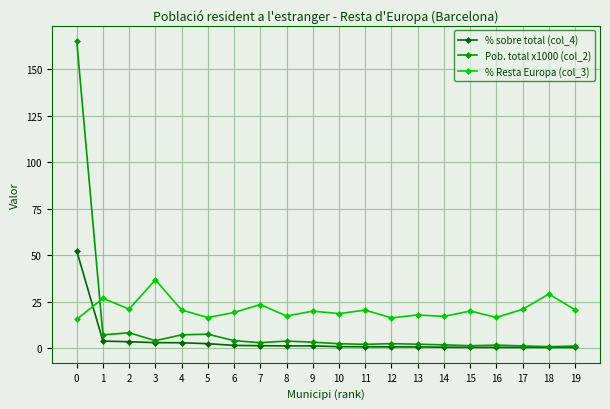

List the series in order of their overall mean, highest first.

% Resta Europa (col_3), Pob. total x1000 (col_2), % sobre total (col_4)